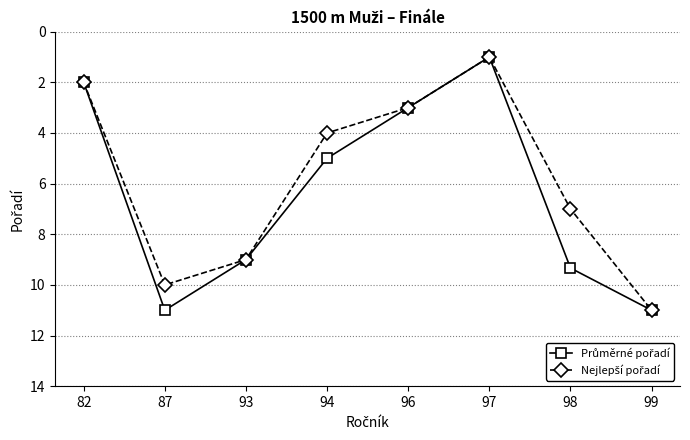

At how many categories does at least one series exceed 10?

2